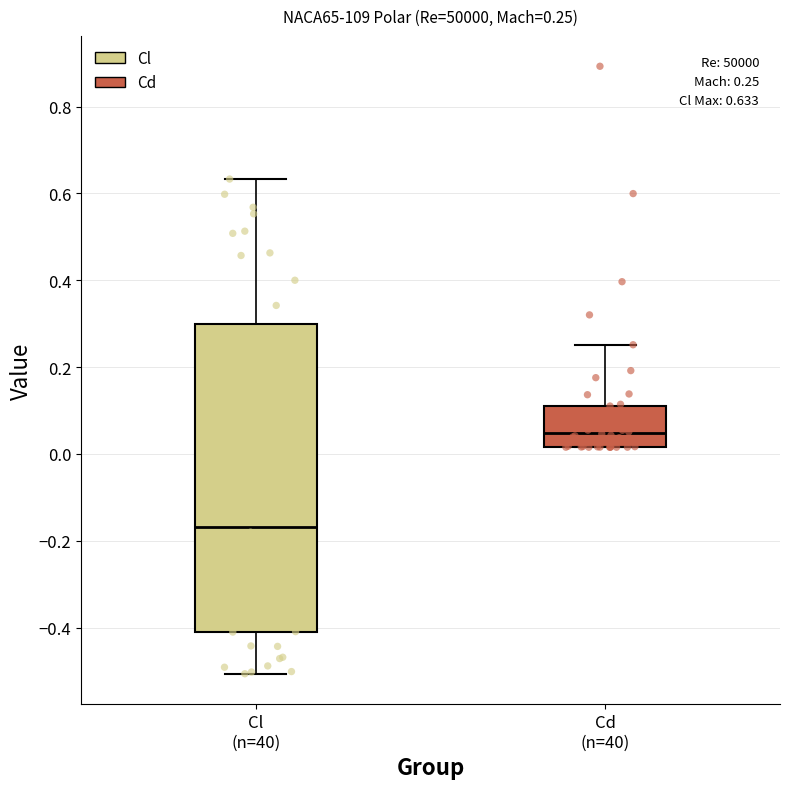

Comparing the boxes themselves (not the whiskers), which one is the tallest?

Cl (n=40)